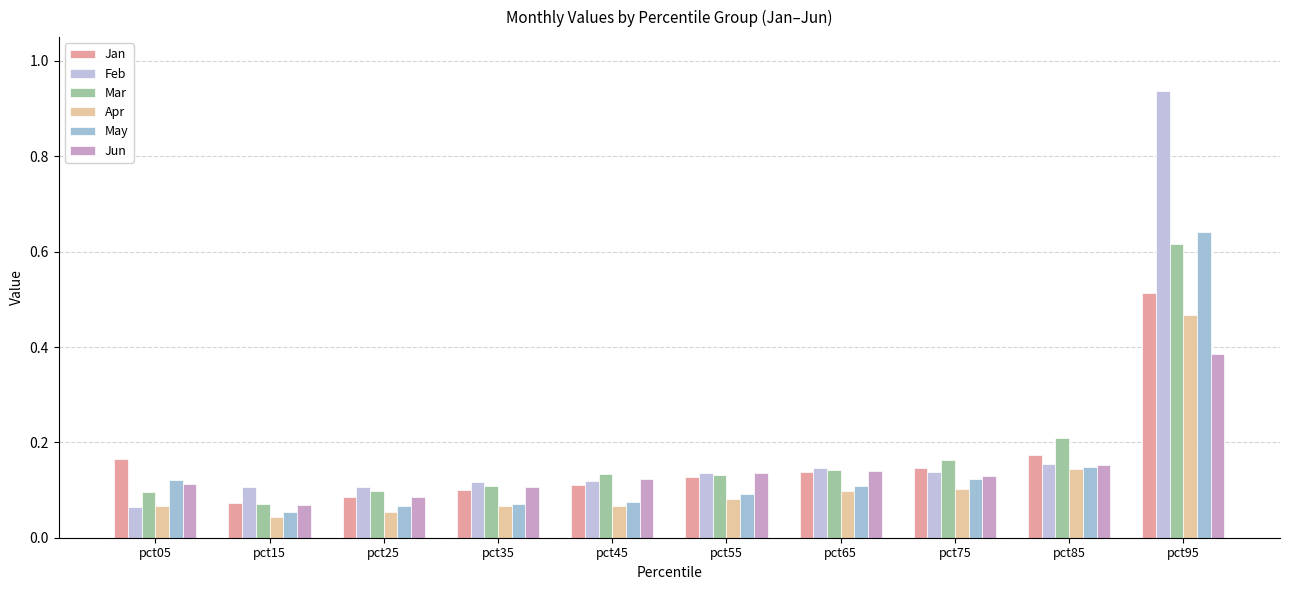

What is the value of the May bar at the 4th from the left?

0.1